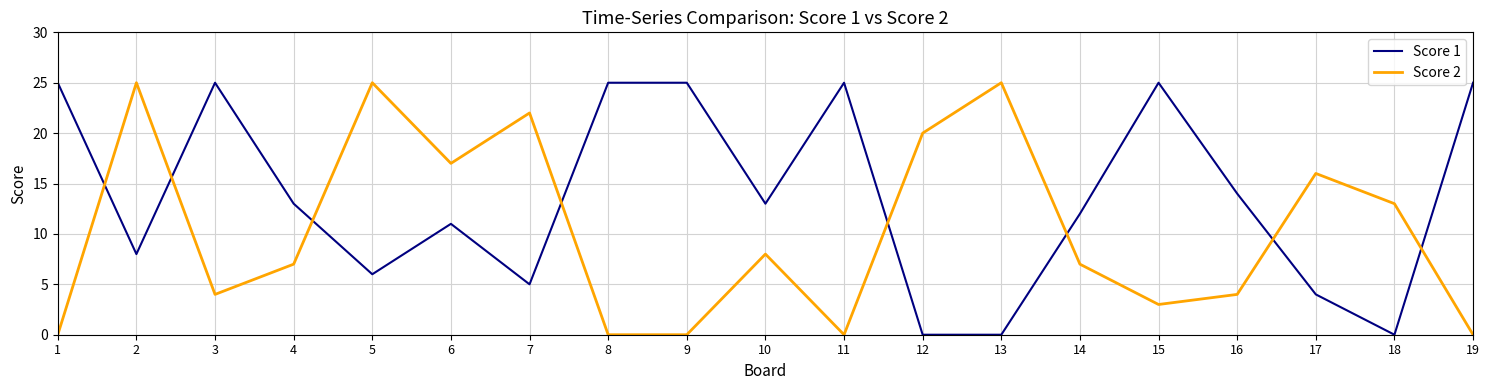

Where is the first local minimum for Score 1?

2